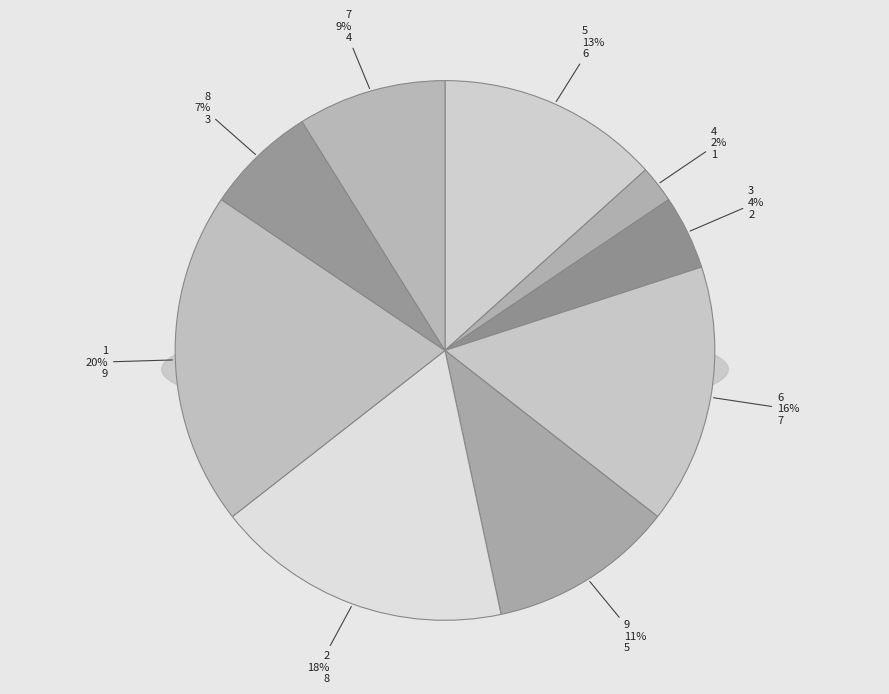

To the nearest percent, what is the combined percentage of 4 and 7?

11%